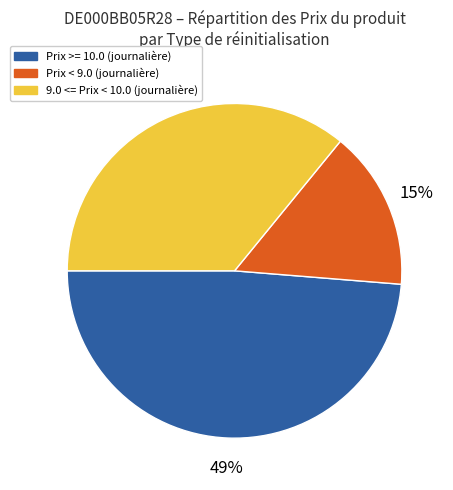

Does any single category account for the majority?

No